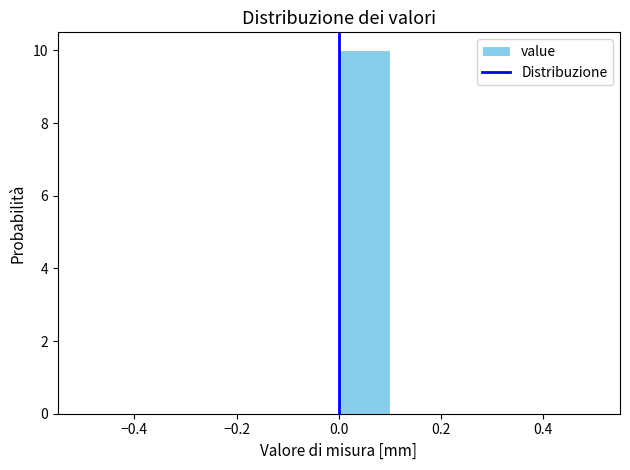

What is the height of the bar covering 0.0 to 0.1 on the x-axis? The values are not printed on the chart, so give them approximately, as read against the axis.

10